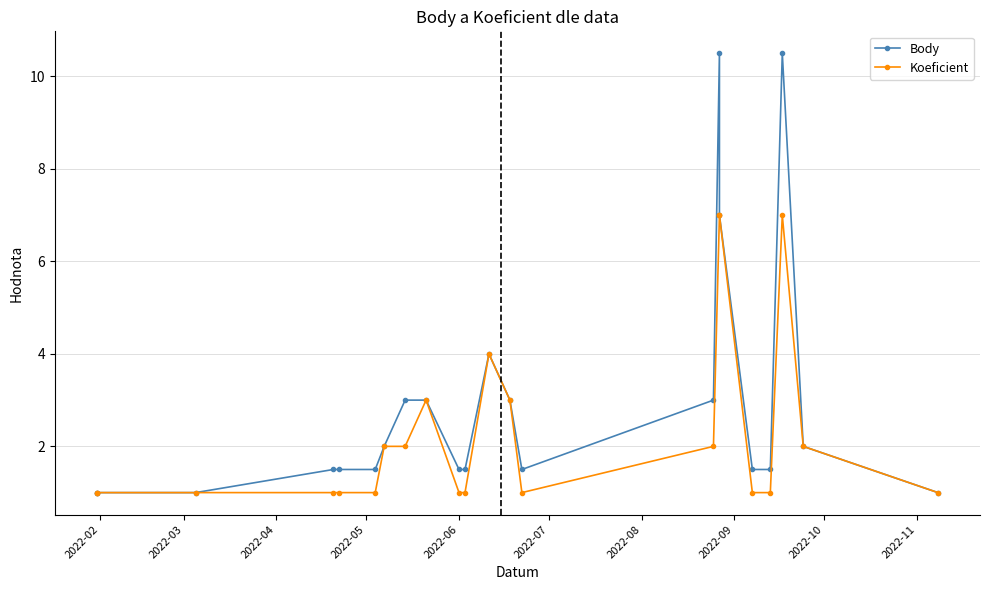

What is the label of the 4th point from the left?

2022-05